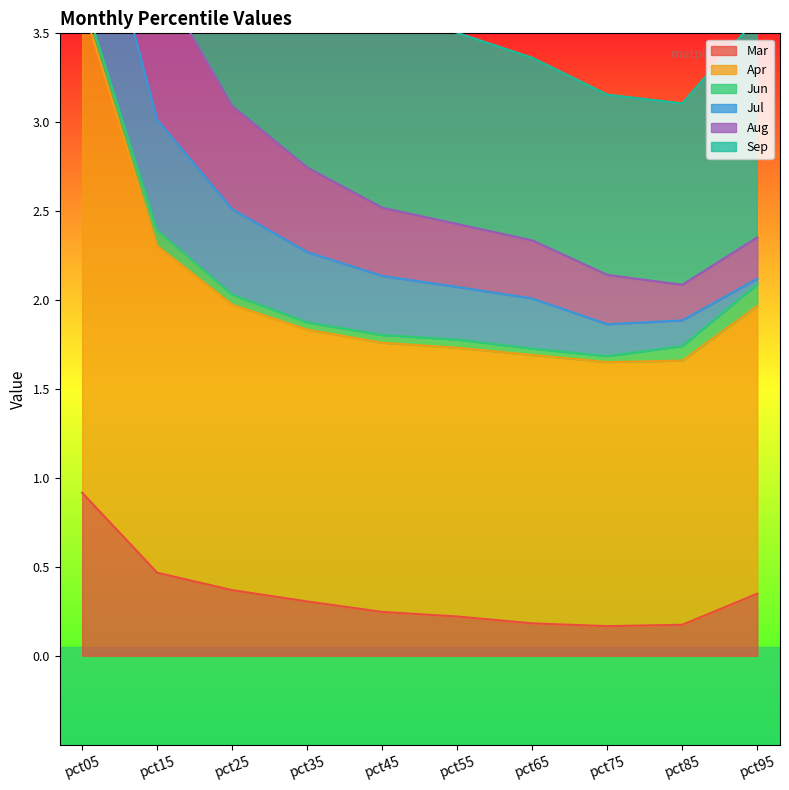

The Mar series shows 0.5 at pct25. True or false?

False